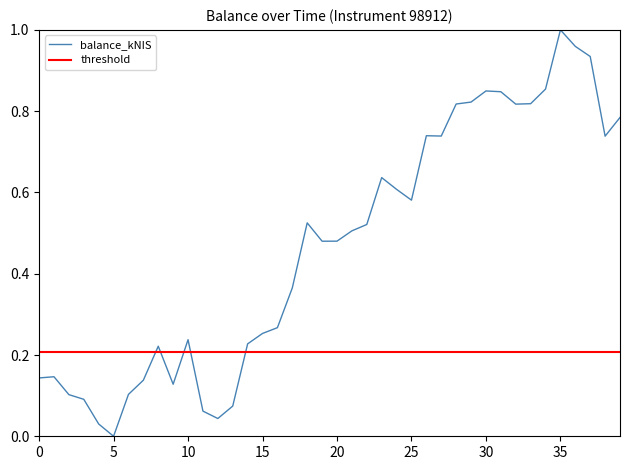

Is it true that balance_kNIS equals 1.3 at 30?

False